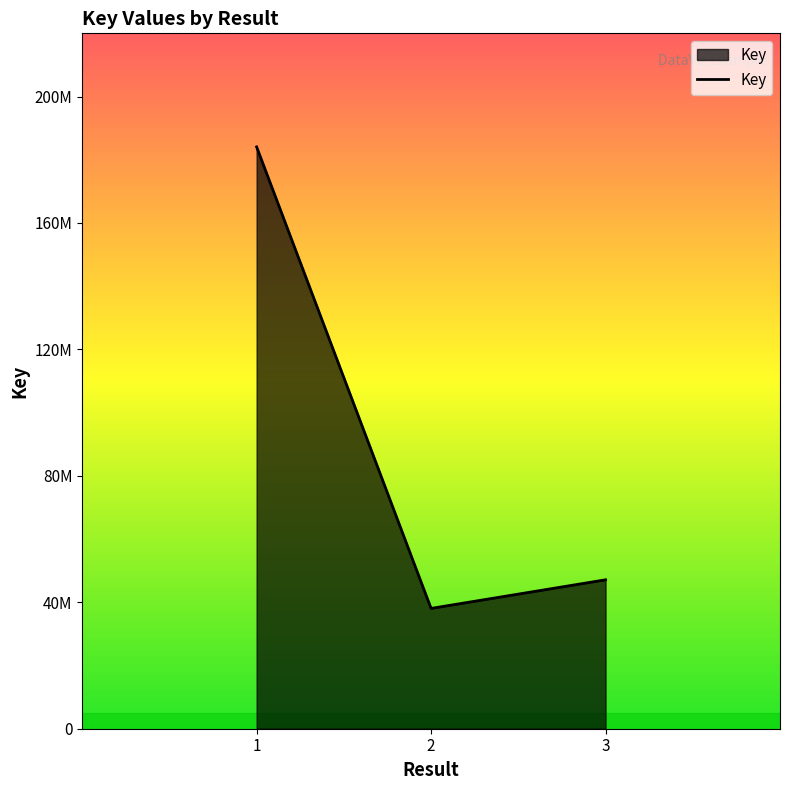

What value does the data have at 3, to the nearest 10?

47114110